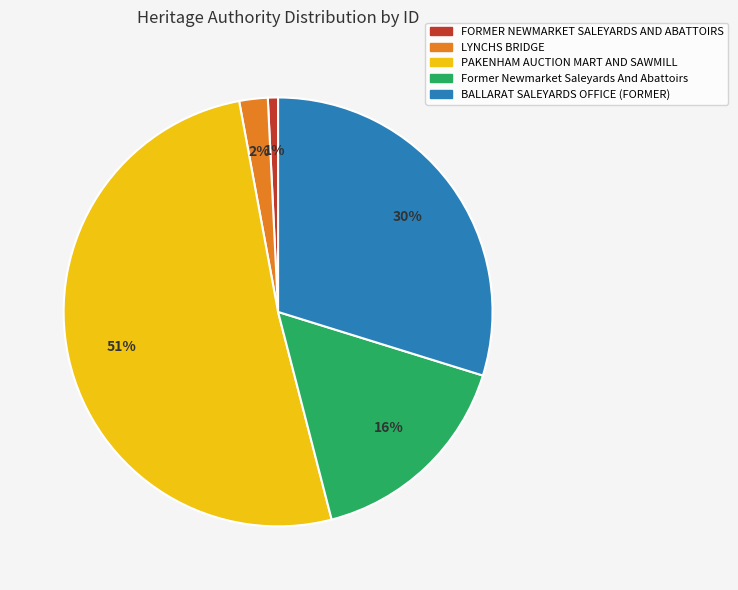

Does PAKENHAM AUCTION MART AND SAWMILL account for over 50% of the chart?

Yes